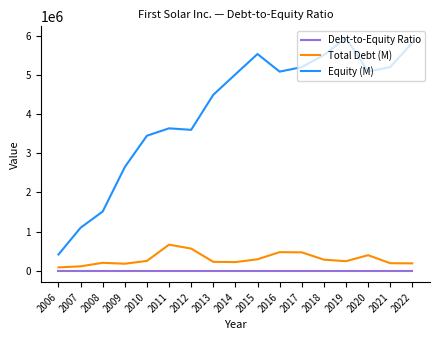

Which series has the largest total across all categories?

Equity (M)